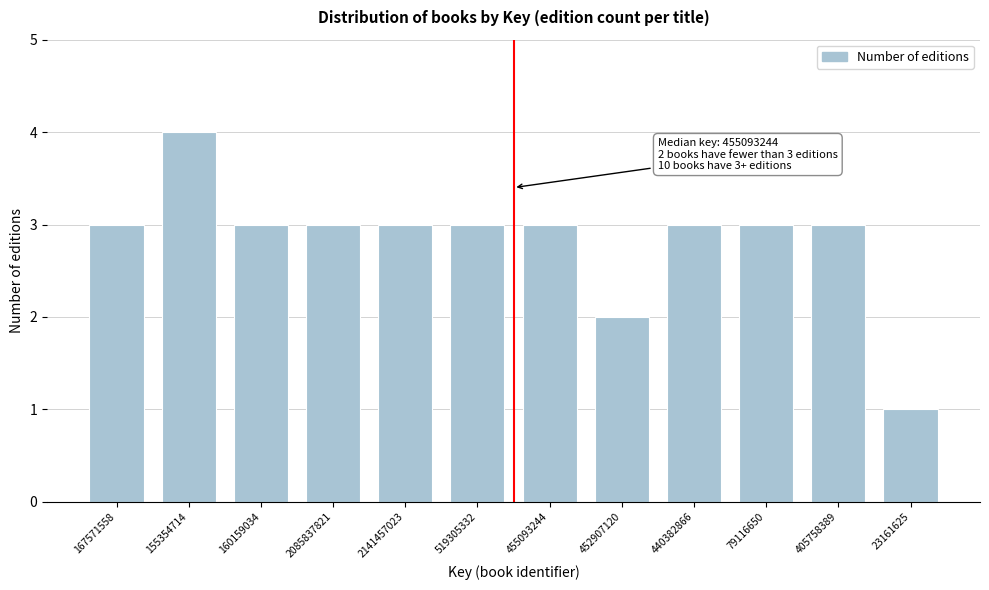

Reading left to right, transcribe all the data shown in this chart.

3	4	3	3	3	3	3	2	3	3	3	1